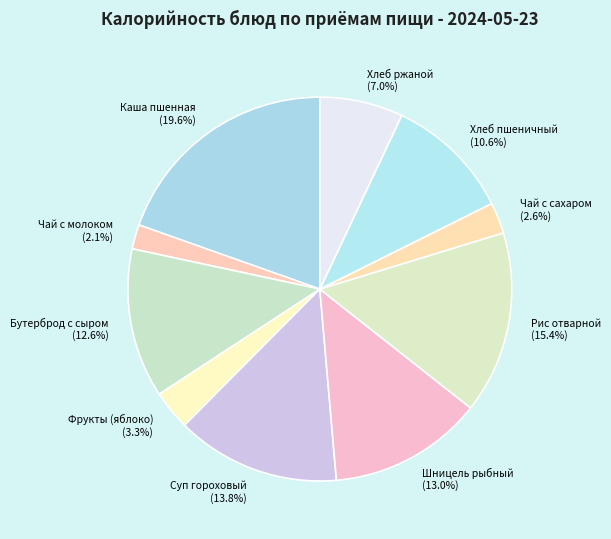

Count the number of slices in the pie.

10